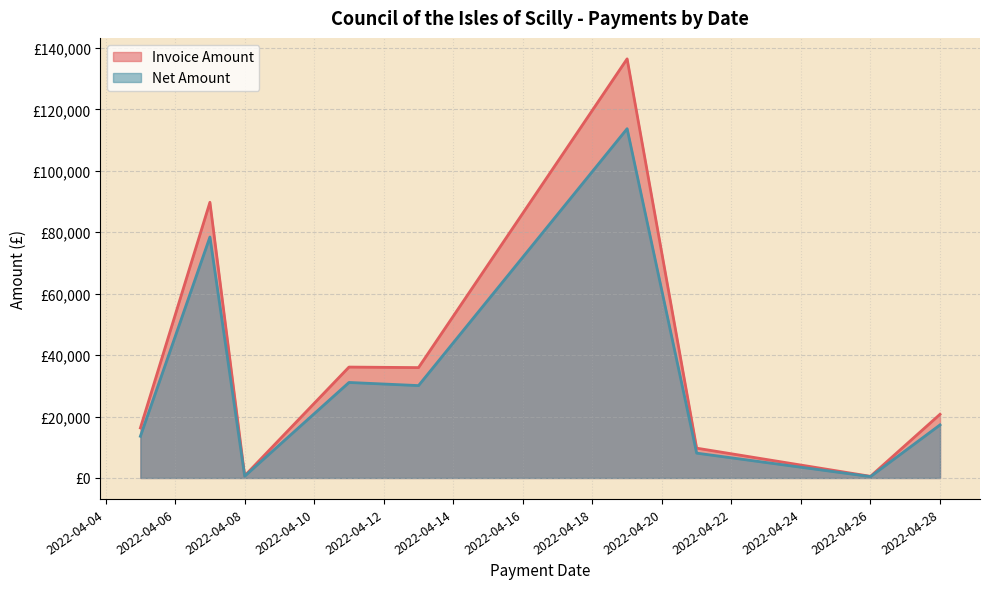

Does the chart display data point markers on the line(s)?

No